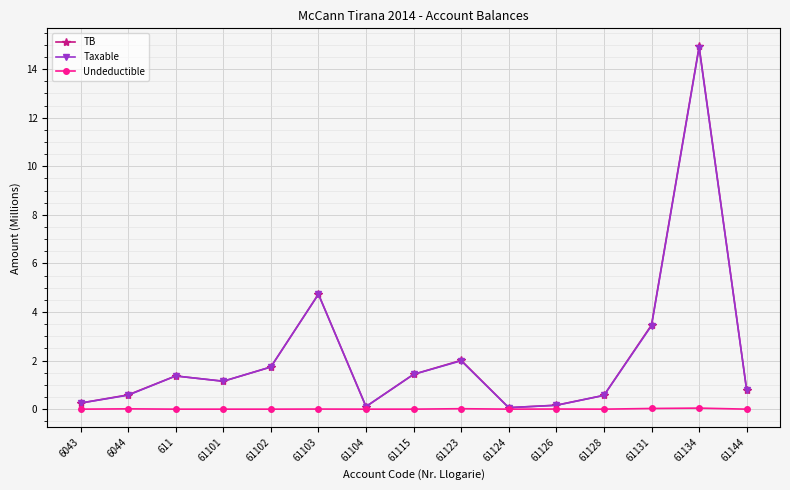

True or false: Undeductible has more than 0 interior local peaks.

True